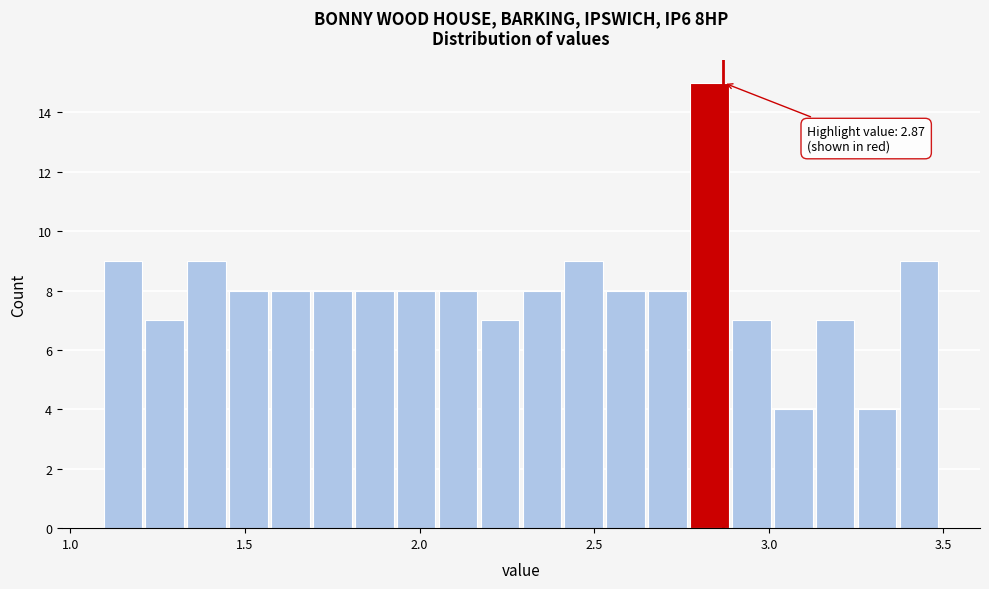

Read against the x-axis, roughly where is the centre of the tallest bar?

2.85